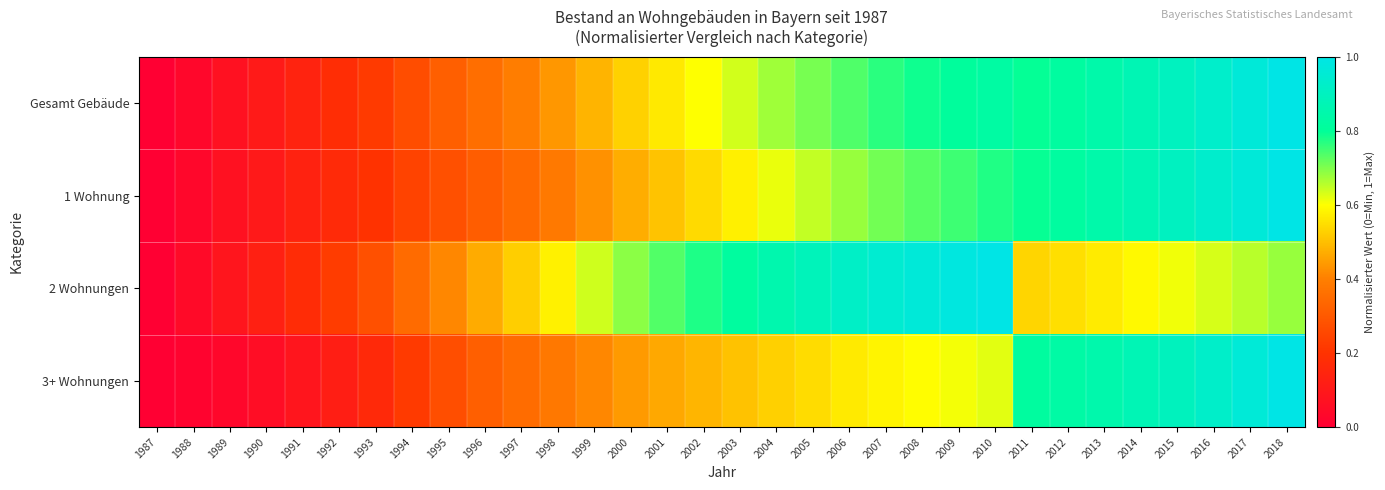

Rank the series at 2007 from highest to lowest value.

2 Wohnungen, Gesamt Gebäude, 1 Wohnung, 3+ Wohnungen